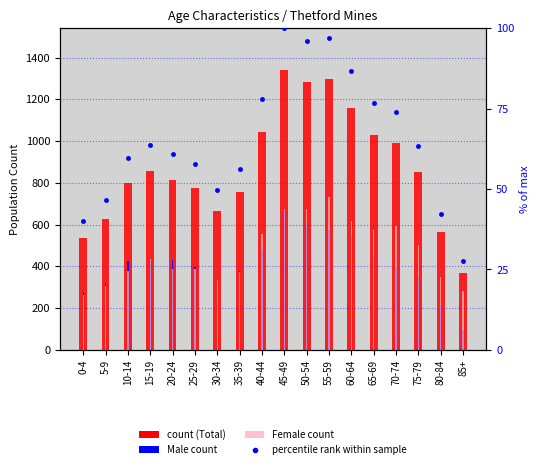

How many groups of bars are there?

18